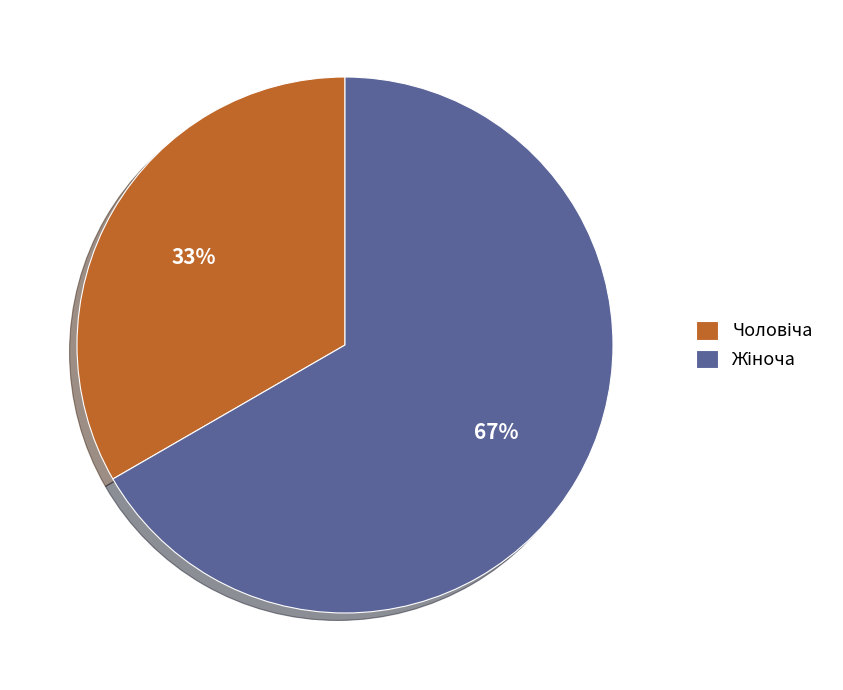

To the nearest percent, what is the average slice percentage?

50%